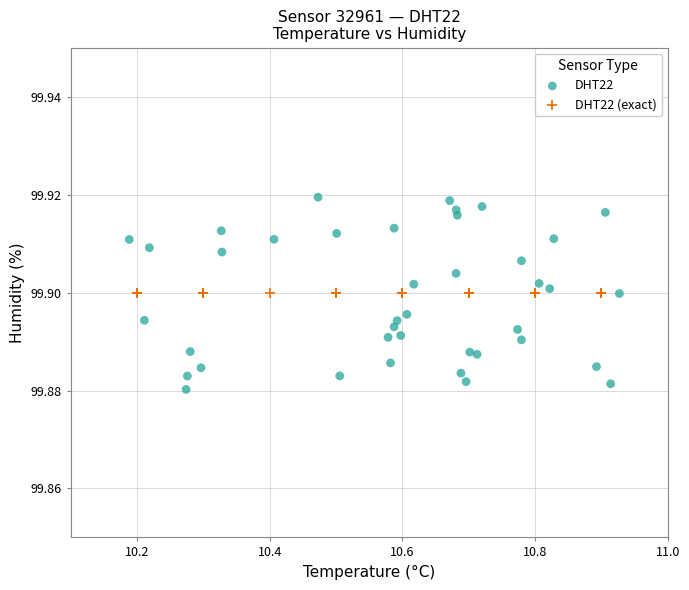

Which series contains the highest Y value?

DHT22